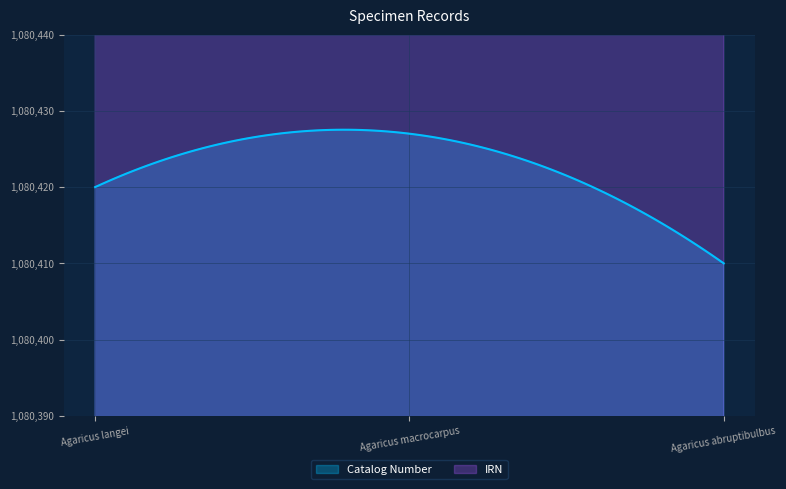

Reading left to right, what are all the values shown in this chart?

Catalog Number: 1080420	1080427	1080410
IRN: 3272016	3272018	3272011